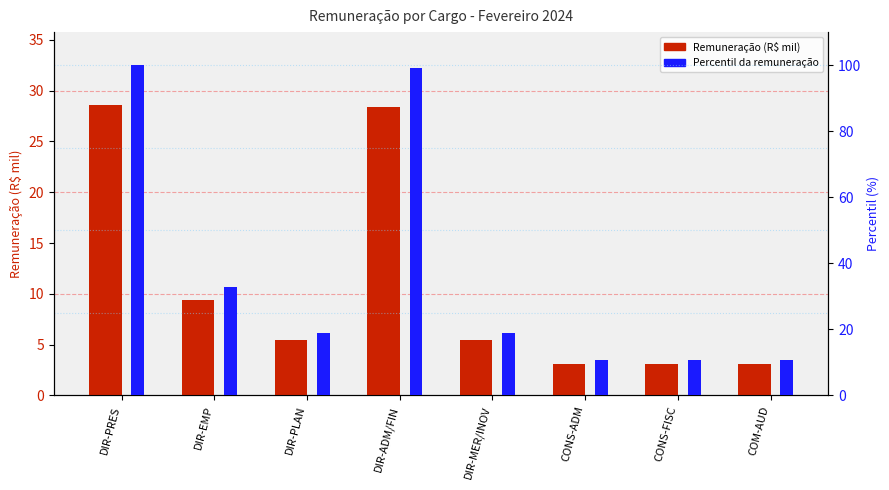

What is the label of the 4th bar from the left?

DIR-ADM/FIN